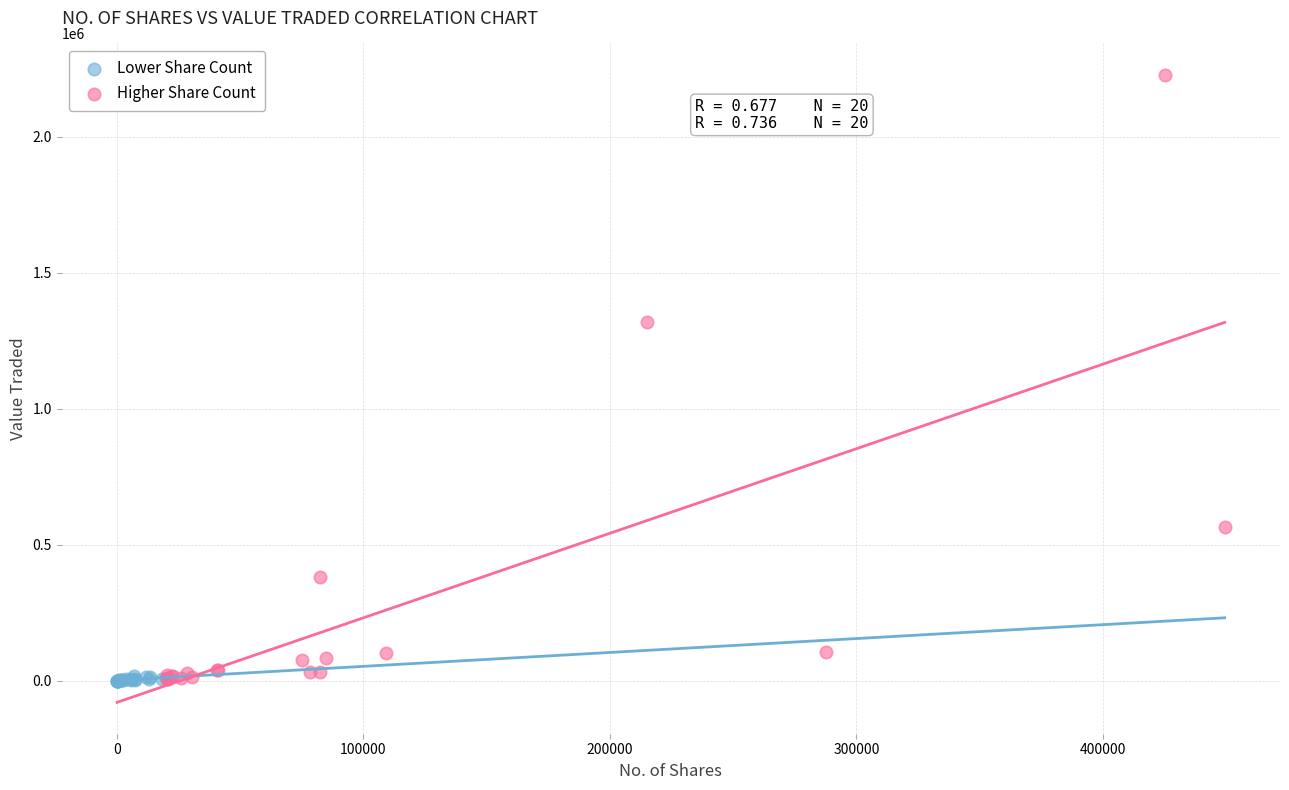

Which series has the widest spread of Y values?

Higher Share Count